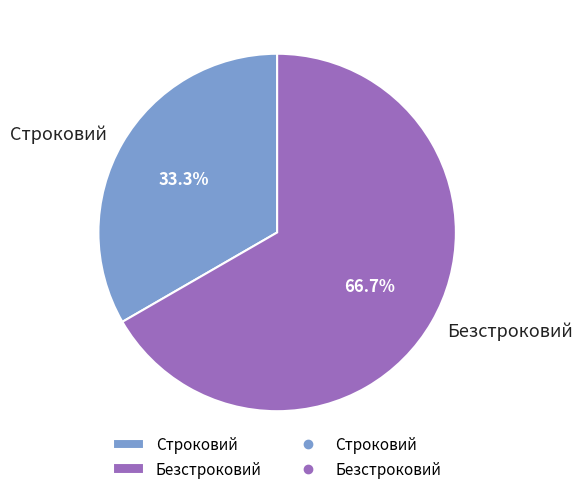

Which slice represents more than half of the pie?

Безстроковий